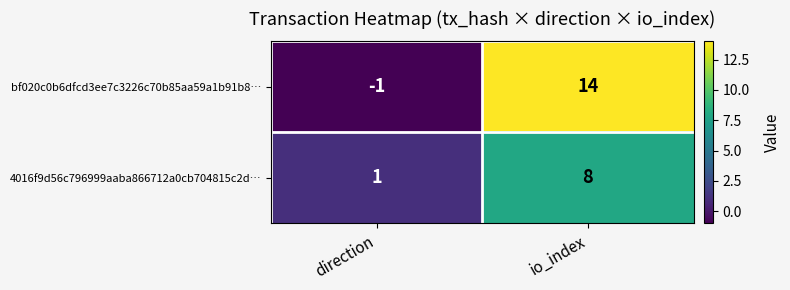

Reading left to right, list all the values displayed in this chart.

bf020c0b6dfcd3ee7c3226c70b85aa59a1b91b8…: direction=-1	io_index=14
4016f9d56c796999aaba866712a0cb704815c2d…: direction=1	io_index=8